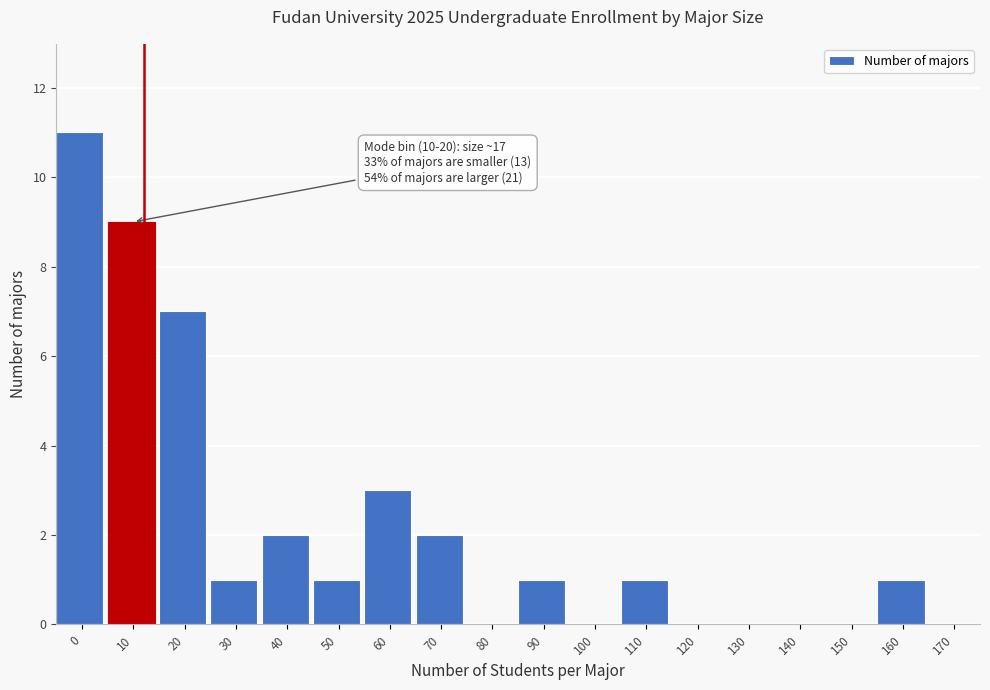

Reading left to right, list all the values displayed in this chart.

0=11	10=9	20=7	30=1	40=2	50=1	60=3	70=2	80=0	90=1	100=0	110=1	120=0	130=0	140=0	150=0	160=1	170=0